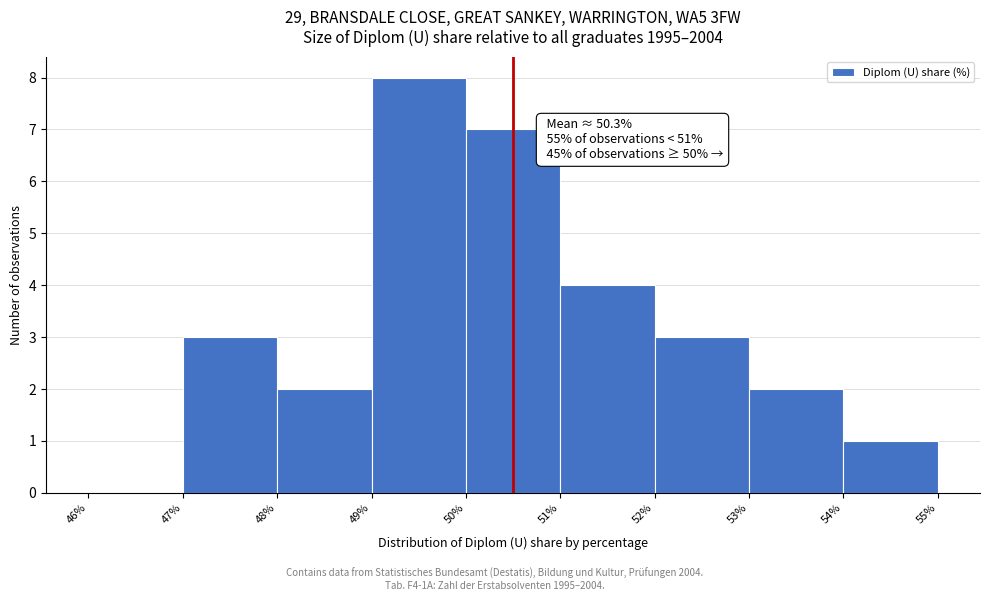

Over which range of the x-axis is the bar tallest?

49% to 50%